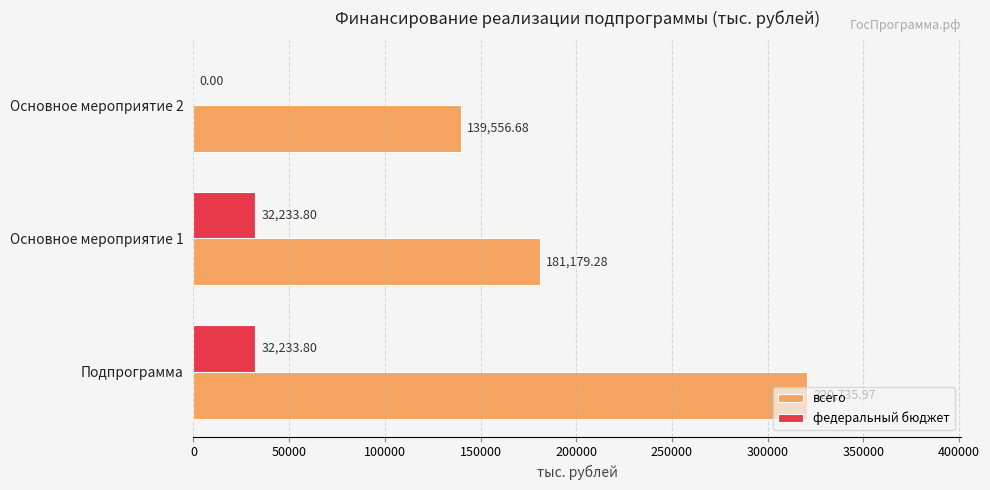

Which label corresponds to the largest value in the chart?

Подпрограмма